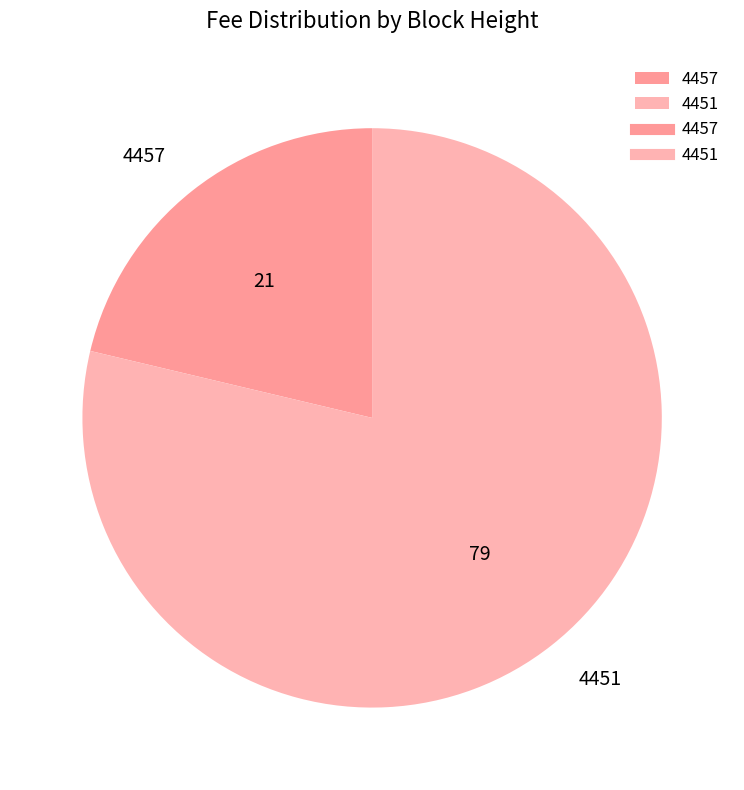

Which category accounts for the majority?

4451